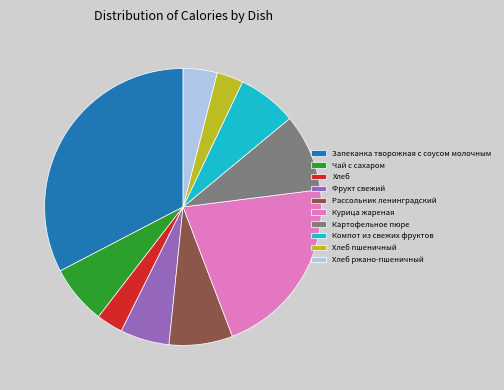

Does any single category account for the majority?

No